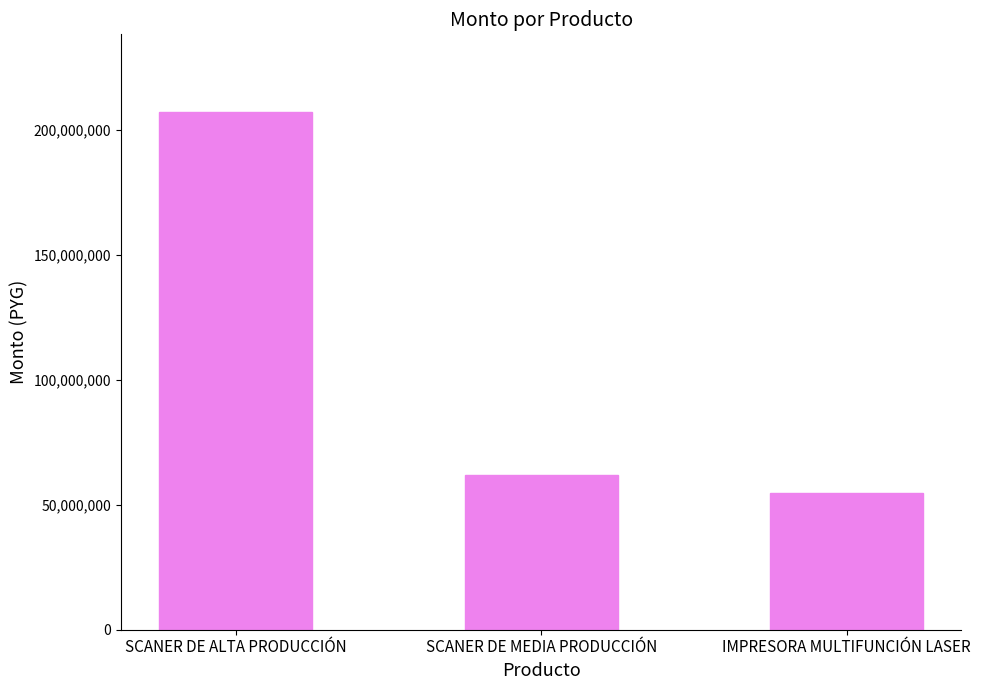

Between SCANER DE MEDIA PRODUCCIÓN and IMPRESORA MULTIFUNCIÓN LASER, which is larger?

SCANER DE MEDIA PRODUCCIÓN